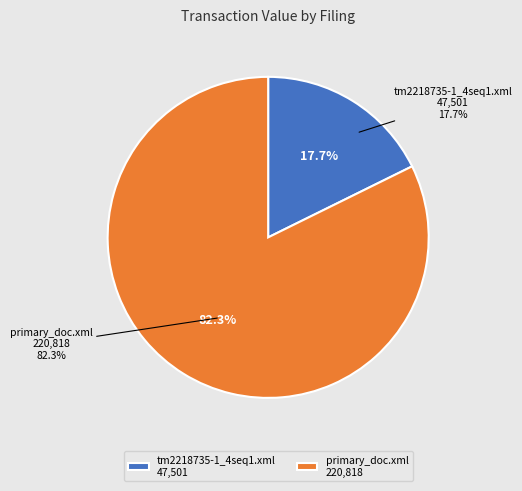

Which category has the smallest portion of the pie?

tm2218735-1_4seq1.xml